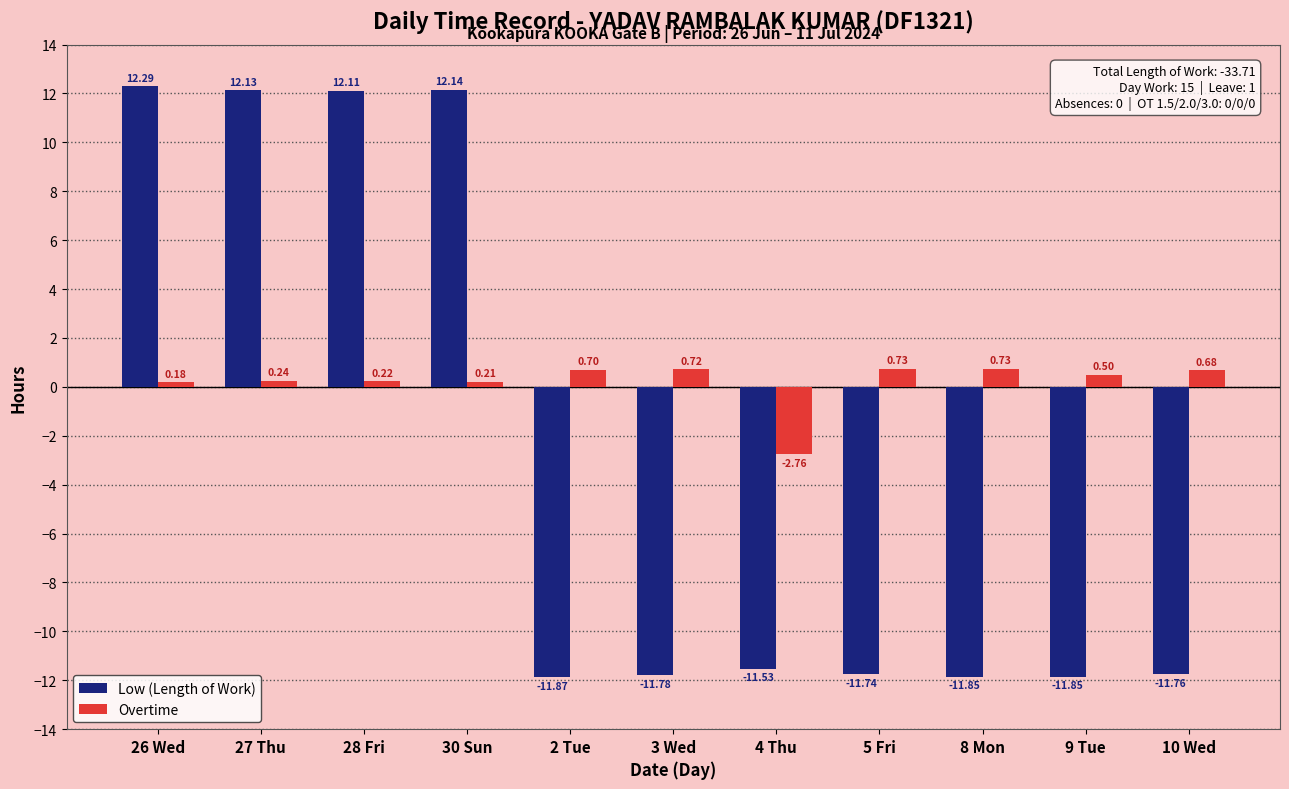

How many bars are there in total?

22